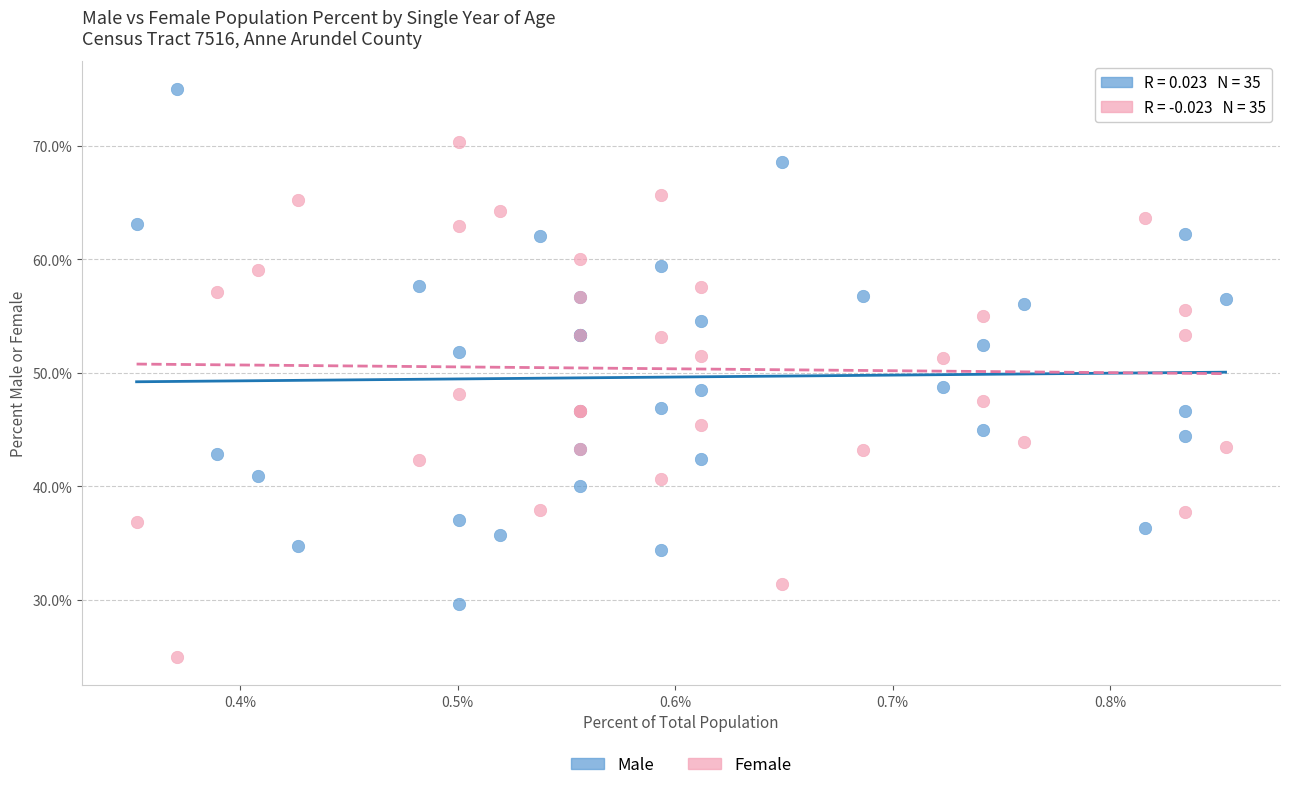

Which series reaches the maximum Y coordinate?

Male